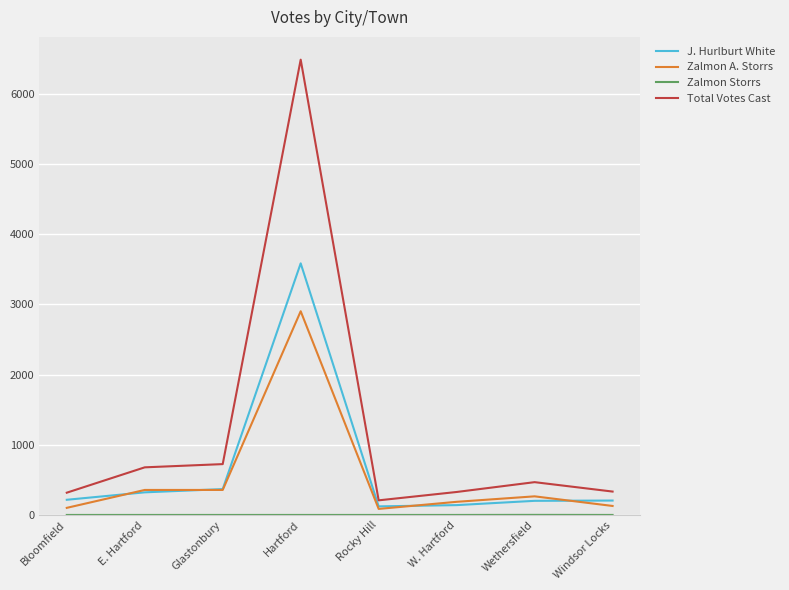

Does the chart display data point markers on the line(s)?

No